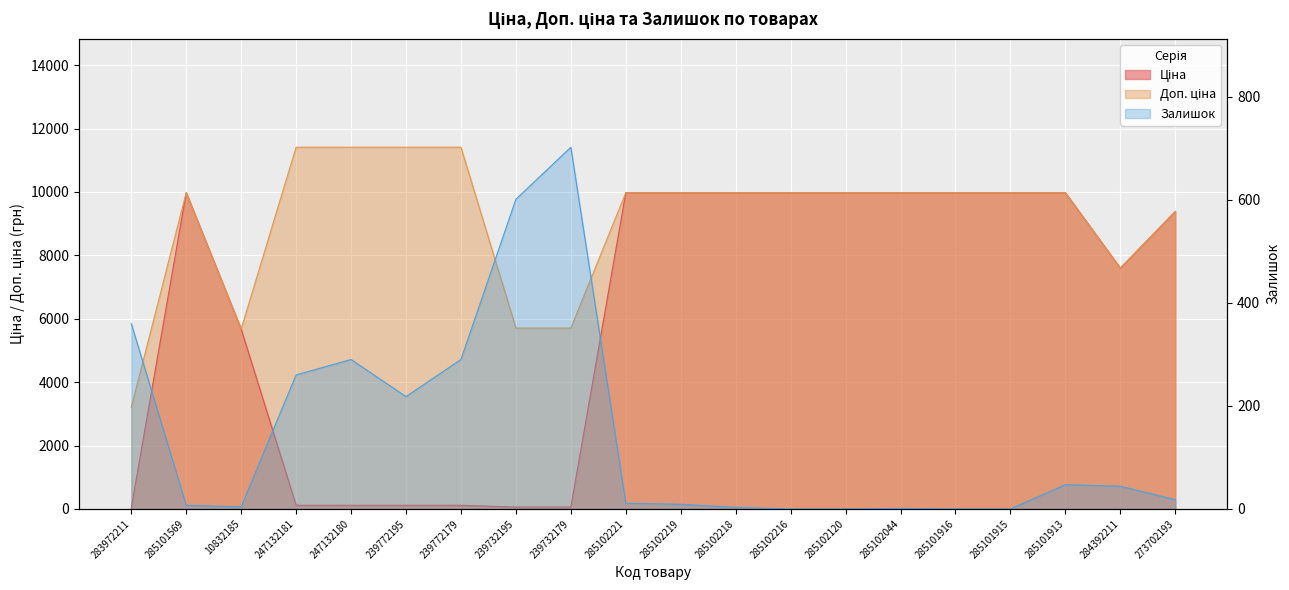

True or false: Ціна and Доп. ціна intersect in this chart.

False